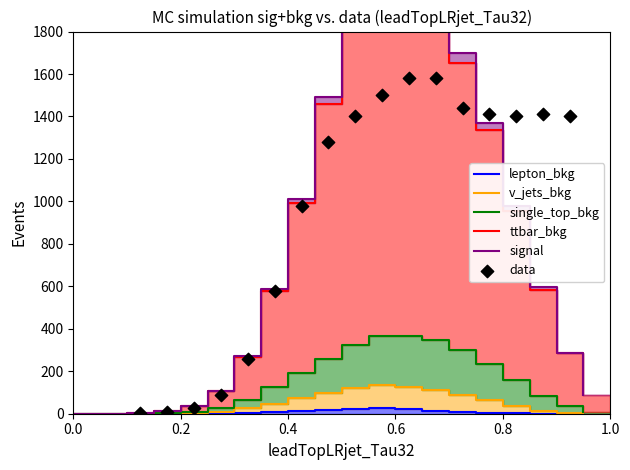

Which series contains the highest Y value?

signal